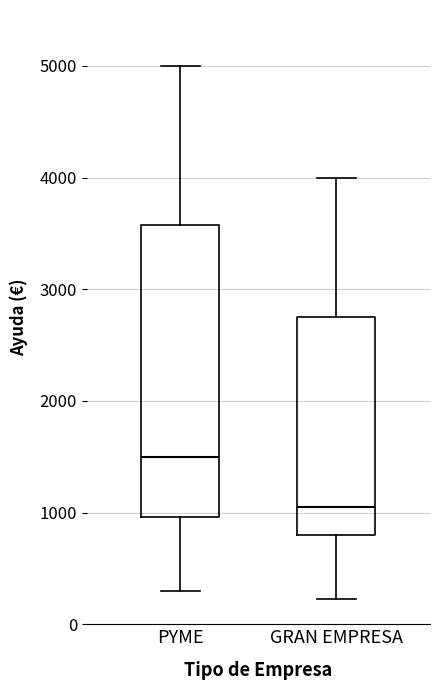

Reading left to right, transcribe this box plot: for each box, give where its median line is, the range the box spans, and where its two whiskers end, as read against the y-axis. The values are not printed on the chart, so give them approximately, as read against the axis.

PYME: median 1500, box 1000 to 3600, whiskers 300 to 5000
GRAN EMPRESA: median 1100, box 800 to 2800, whiskers 200 to 4000